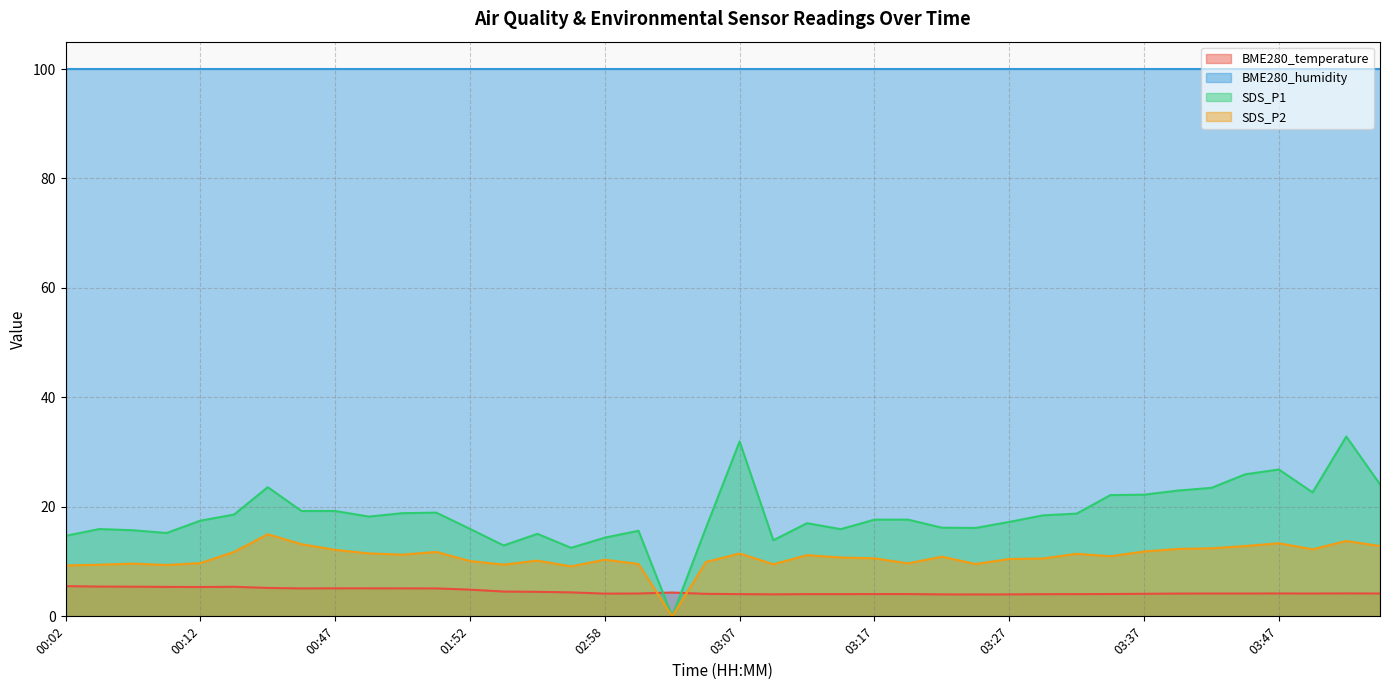

What is the value of the SDS_P2 point at the 29th from the left?

10.5